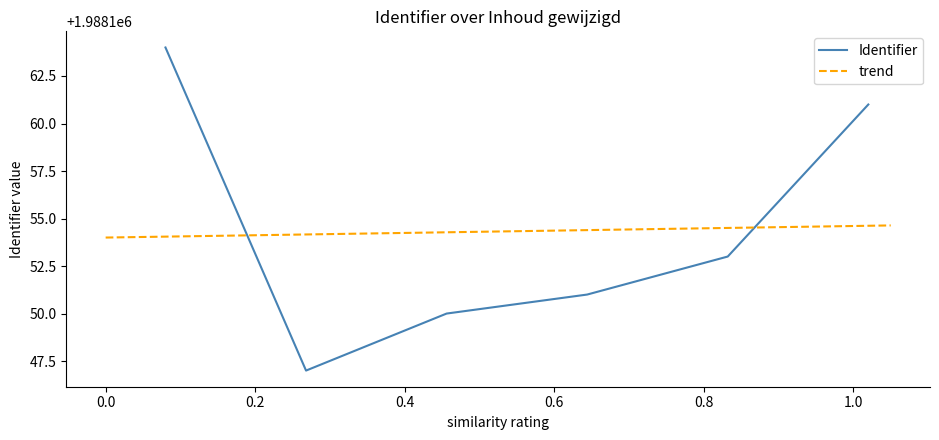

What is the minimum value for Identifier?

1988147